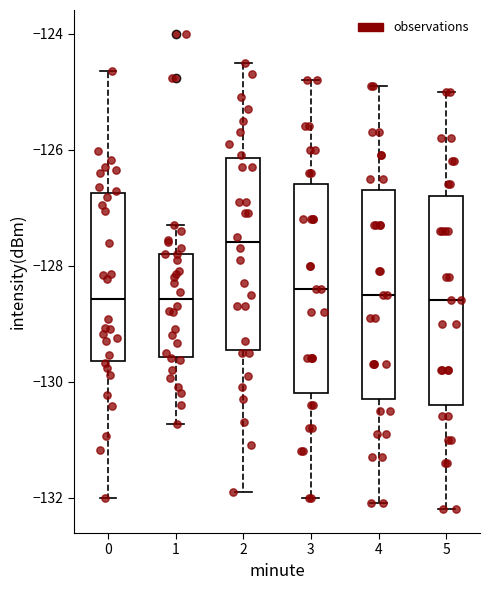

Reading left to right, transcribe this box plot: for each box, give where its median line is, the range the box spans, and where its two whiskers end, as read against the y-axis. The values are not printed on the chart, so give them approximately, as read against the axis.

0: median -128.6, box -129.6 to -126.8, whiskers -132.0 to -124.6
1: median -128.6, box -129.6 to -127.8, whiskers -130.8 to -127.2
2: median -127.6, box -129.4 to -126.2, whiskers -131.8 to -124.4
3: median -128.4, box -130.2 to -126.6, whiskers -132.0 to -124.8
4: median -128.4, box -130.2 to -126.6, whiskers -132.0 to -124.8
5: median -128.6, box -130.4 to -126.8, whiskers -132.2 to -125.0